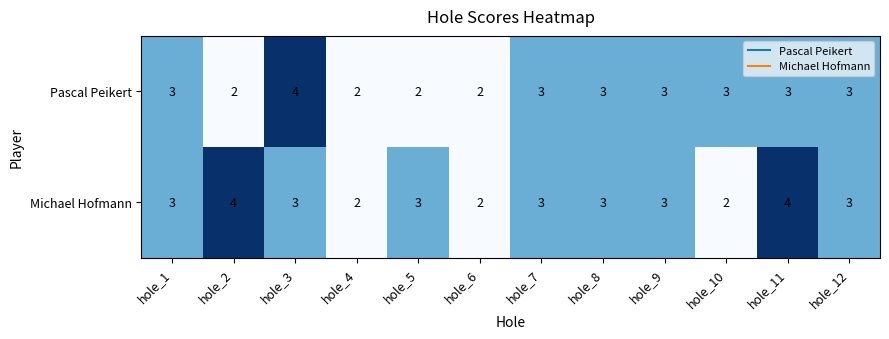

What is the highest value of the Pascal Peikert series?

4